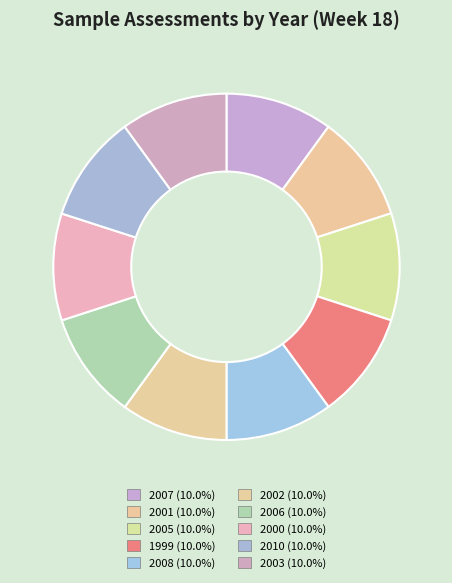

How much of the chart is everything except 2000?

90.0%